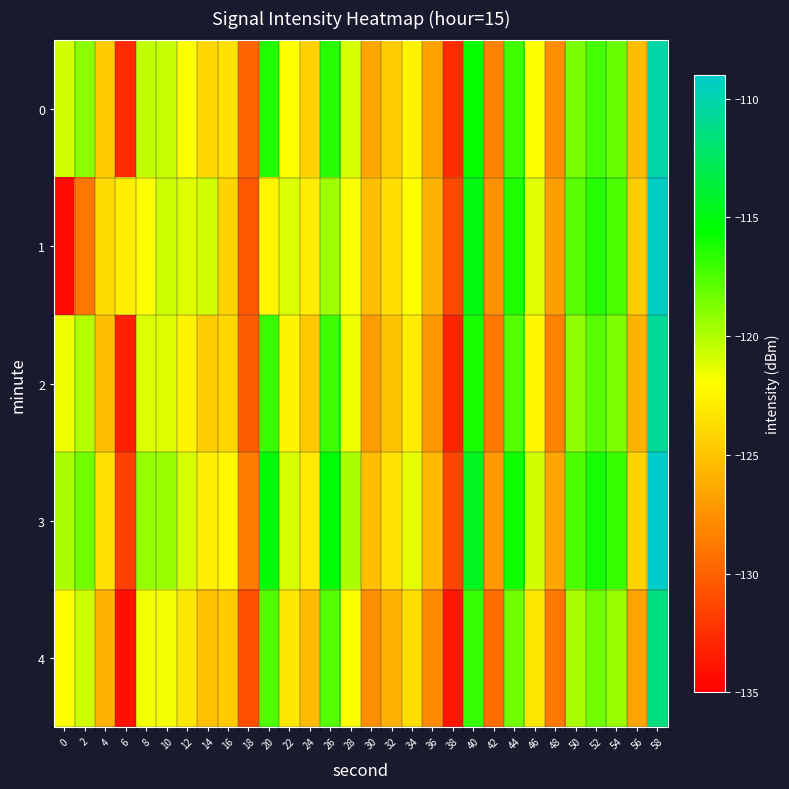

Reading left to right, transcribe all the data shown in this chart.

0: 0=-120.8	2=-119.0	4=-124.7	6=-132.9	8=-120.4	10=-120.5	12=-122.0	14=-124.1	16=-123.6	18=-129.7	20=-116.3	22=-122.1	24=-124.3	26=-116.6	28=-121.0	30=-126.5	32=-124.6	34=-122.5	36=-126.7	38=-132.7	40=-115.7	42=-128.3	44=-117.2	46=-122.0	48=-127.7	50=-118.6	52=-117.2	54=-118.2	56=-125.4	58=-110.2
1: 0=-134.5	2=-129.0	4=-123.9	6=-122.9	8=-122.1	10=-120.8	12=-121.1	14=-120.8	16=-124.2	18=-130.6	20=-122.5	22=-121.0	24=-123.0	26=-119.5	28=-121.8	30=-125.3	32=-123.7	34=-121.9	36=-125.8	38=-131.2	40=-114.9	42=-127.5	44=-116.4	46=-121.2	48=-126.9	50=-117.8	52=-116.5	54=-117.4	56=-124.6	58=-109.4
2: 0=-121.5	2=-120.1	4=-125.3	6=-133.4	8=-121.0	10=-121.1	12=-122.6	14=-124.6	16=-124.1	18=-130.2	20=-116.9	22=-122.6	24=-124.8	26=-117.1	28=-121.5	30=-127.0	32=-125.1	34=-123.0	36=-127.2	38=-133.1	40=-116.2	42=-128.8	44=-117.7	46=-122.5	48=-128.2	50=-119.1	52=-117.8	54=-118.7	56=-125.9	58=-110.8
3: 0=-119.8	2=-118.4	4=-123.6	6=-131.7	8=-119.3	10=-119.4	12=-120.9	14=-122.9	16=-122.4	18=-128.6	20=-115.2	22=-120.9	24=-123.1	26=-115.4	28=-119.8	30=-125.3	32=-123.4	34=-121.3	36=-125.5	38=-131.4	40=-114.5	42=-127.1	44=-116.0	46=-120.8	48=-126.5	50=-117.4	52=-116.1	54=-117.0	56=-124.2	58=-109.1
4: 0=-122.1	2=-120.7	4=-125.9	6=-134.1	8=-121.6	10=-121.7	12=-123.2	14=-125.2	16=-124.7	18=-130.9	20=-117.5	22=-123.2	24=-125.4	26=-117.7	28=-122.1	30=-127.7	32=-125.8	34=-123.7	36=-127.9	38=-133.8	40=-116.9	42=-129.5	44=-118.4	46=-123.2	48=-128.9	50=-119.8	52=-118.4	54=-119.4	56=-126.6	58=-111.4